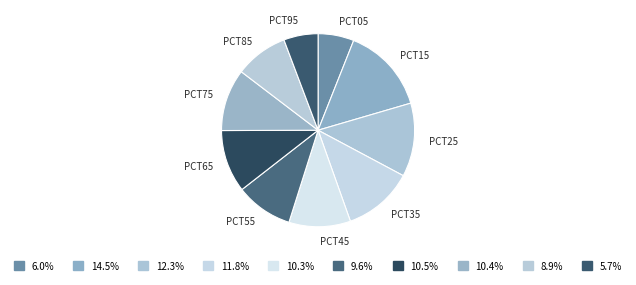

How many slices are in this pie chart?

10